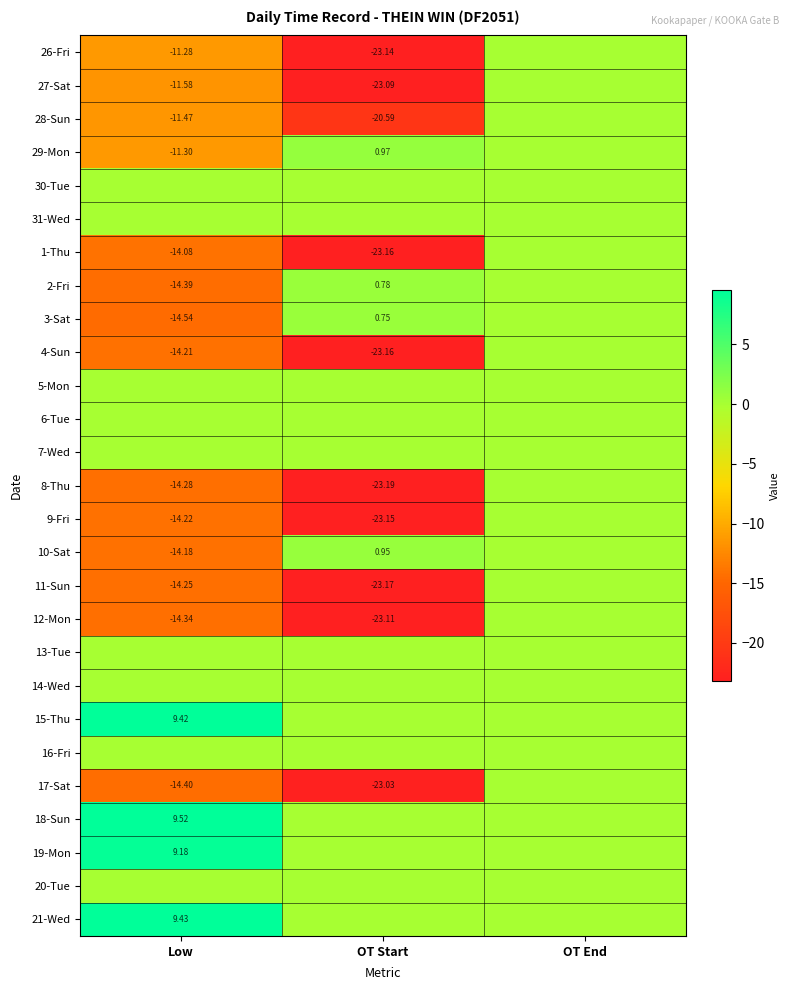

The 14-Wed series shows 0.0 at OT End. True or false?

True